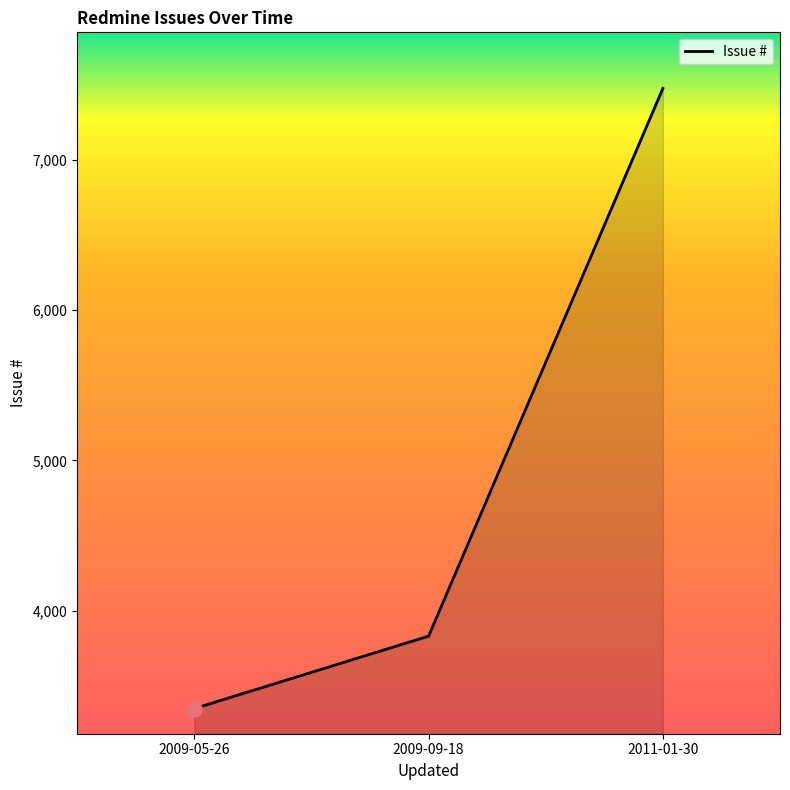

What is the change in value from 2009-09-18 to 2011-01-30?

+3646